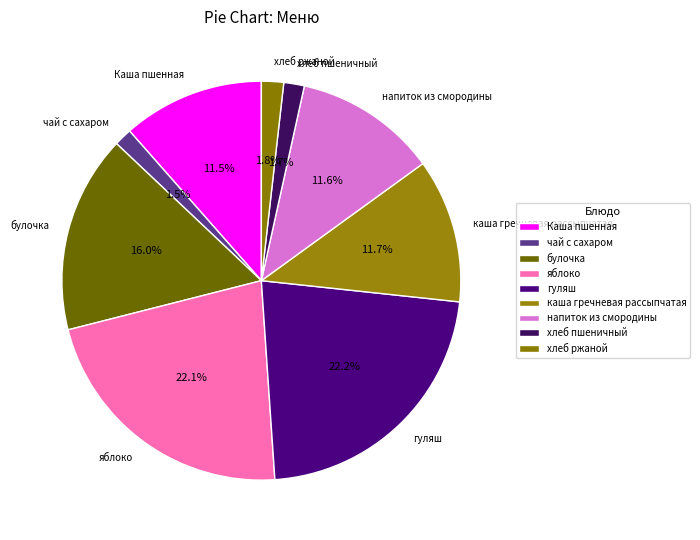

How many slices are in this pie chart?

9